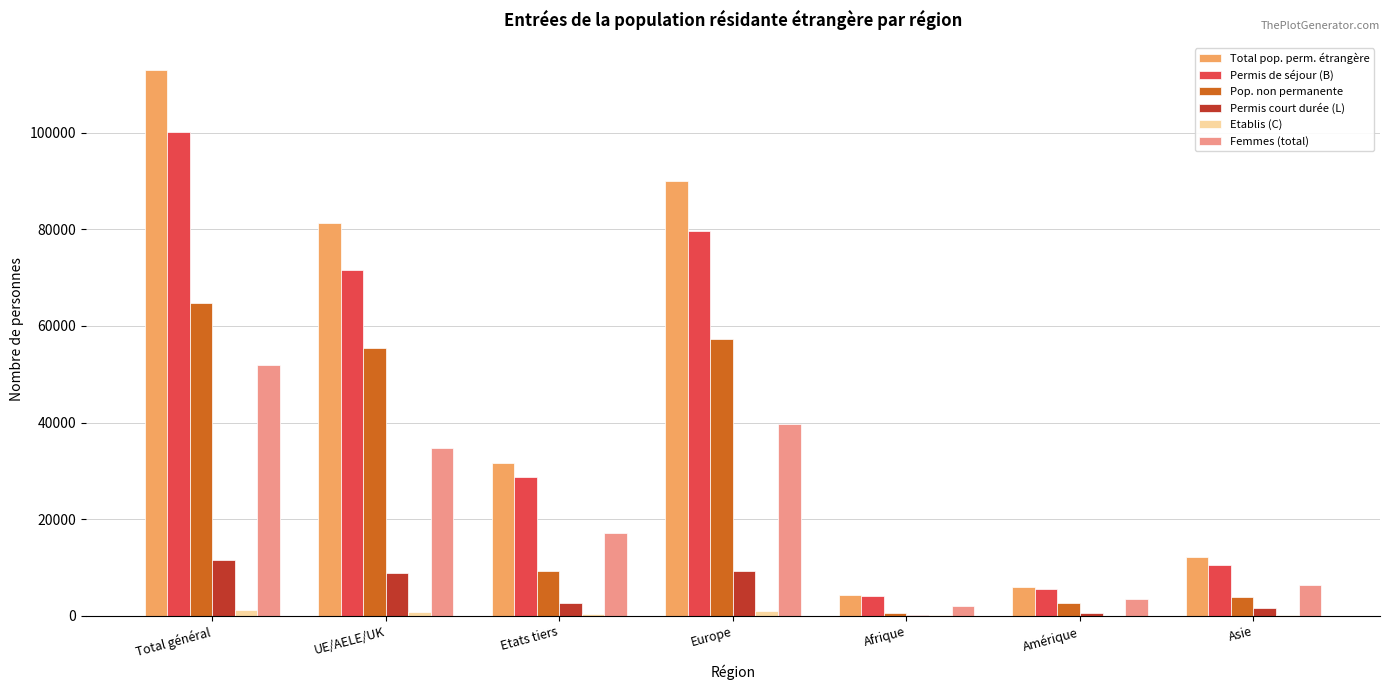

Which series has the widest spread of values?

Total pop. perm. étrangère